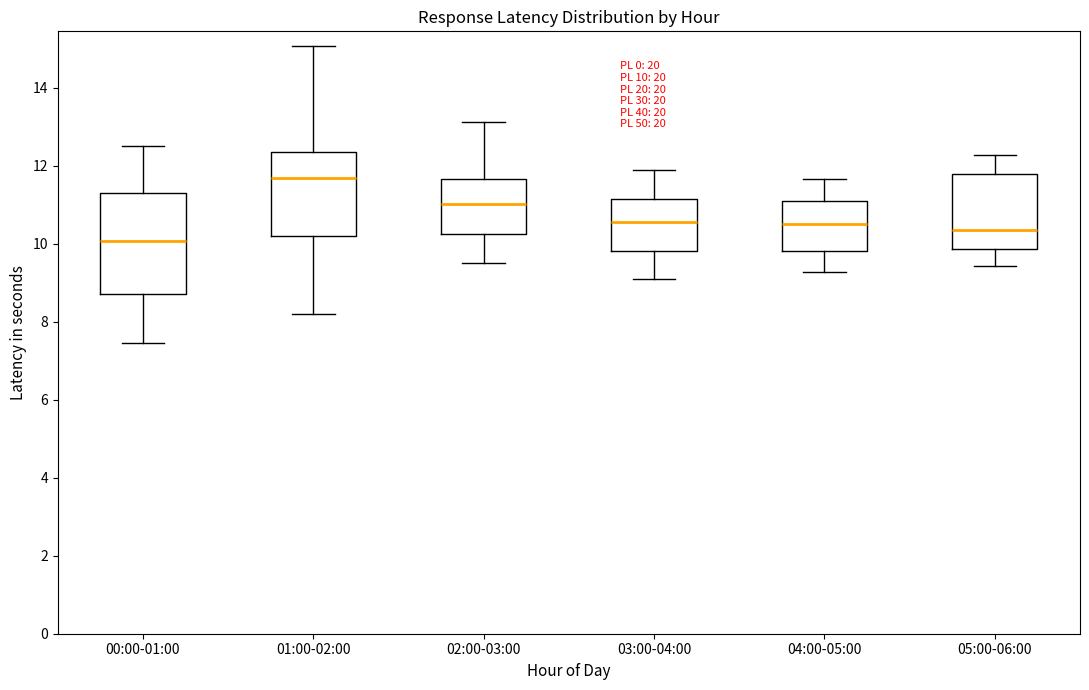

Which box's median line is the highest?

01:00-02:00